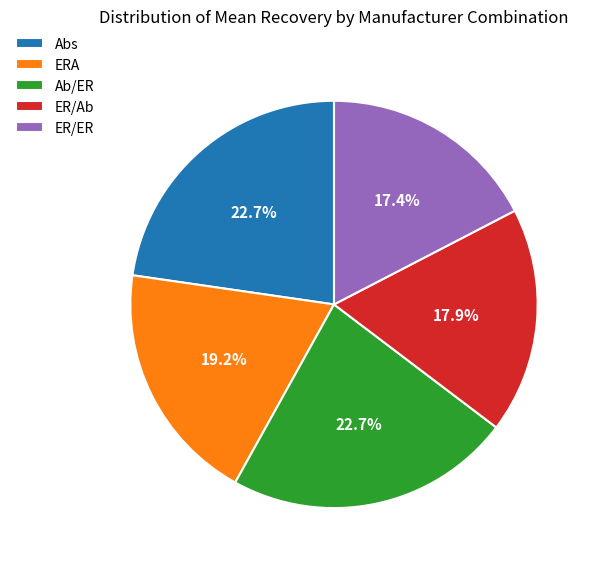

Which slice is the smallest?

ER/ER